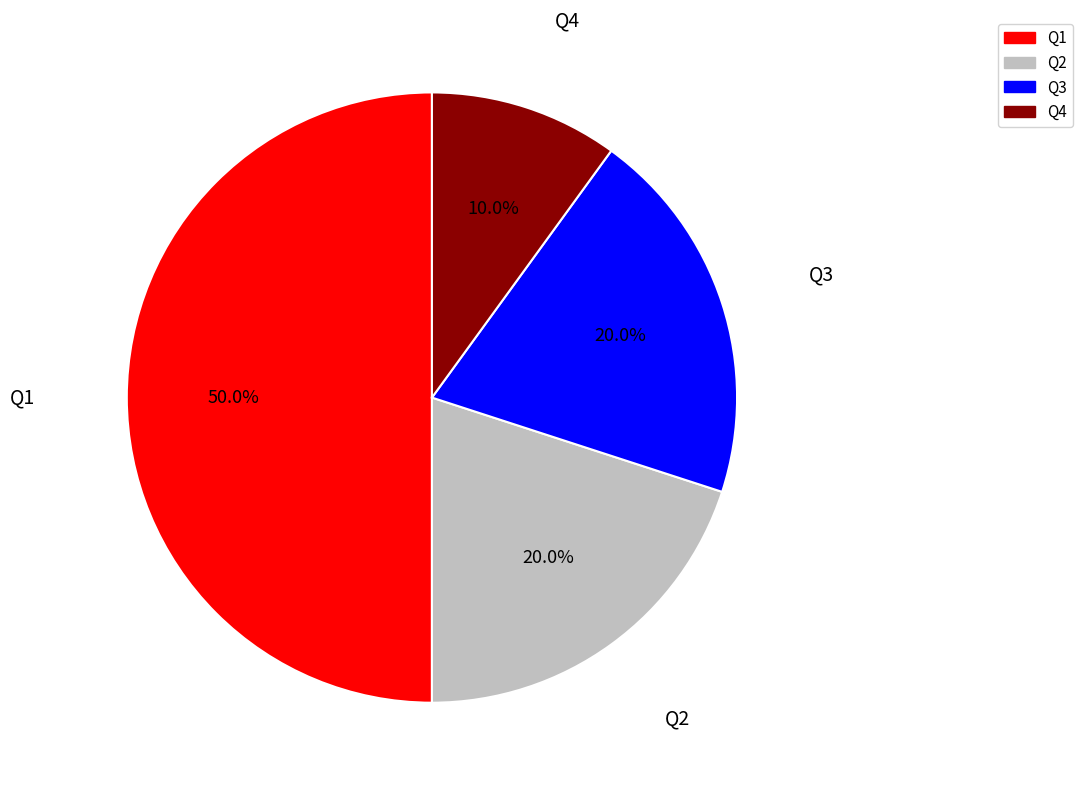

How many segments does this pie chart have?

4